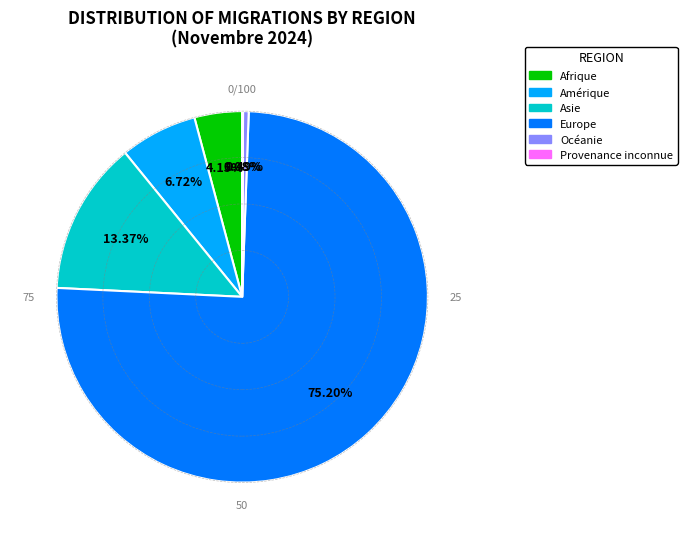

What percentage is NOT represented by Asie?

86.6%